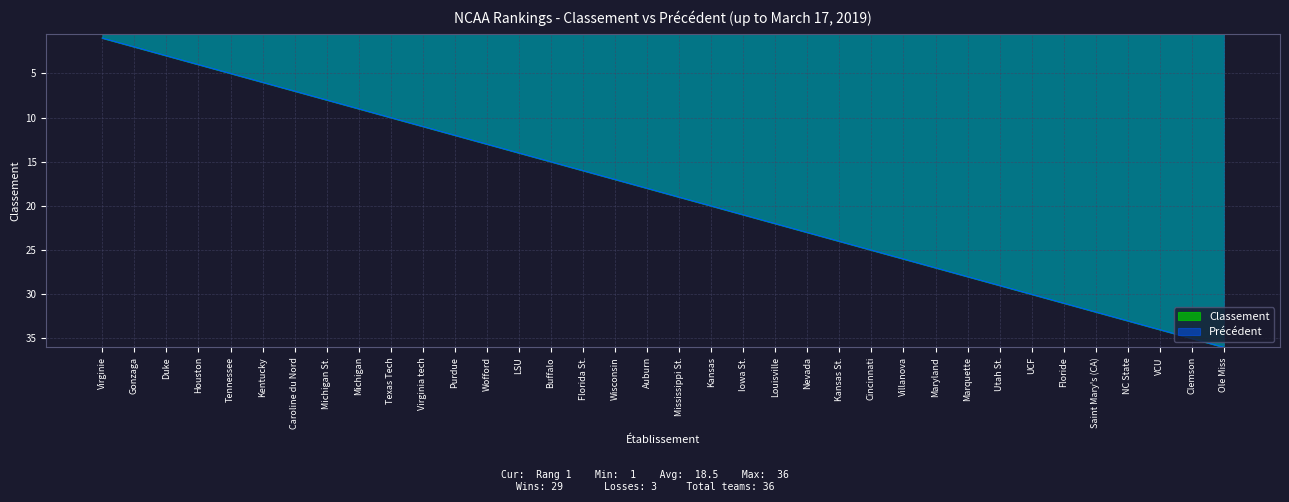

True or false: Précédent and Classement intersect in this chart.

False